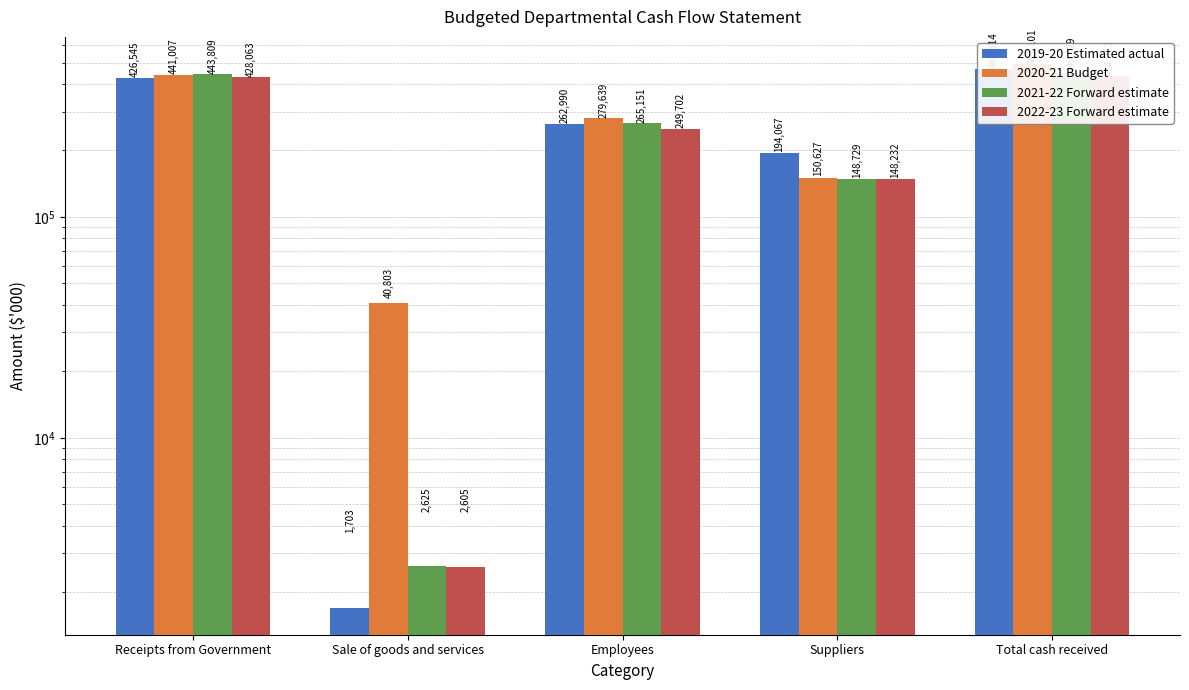

What is the maximum value shown in the chart?

492101